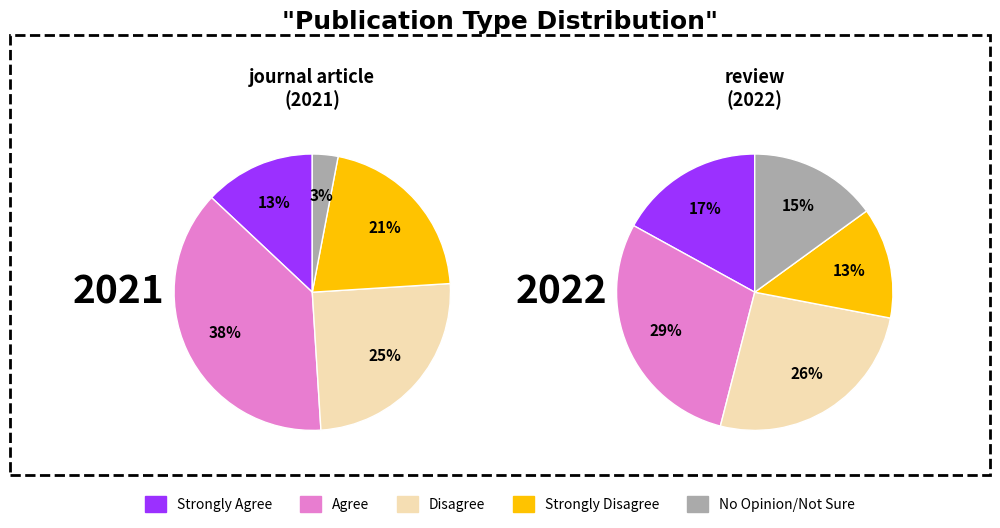

What is the change in value from years to 1?

-1